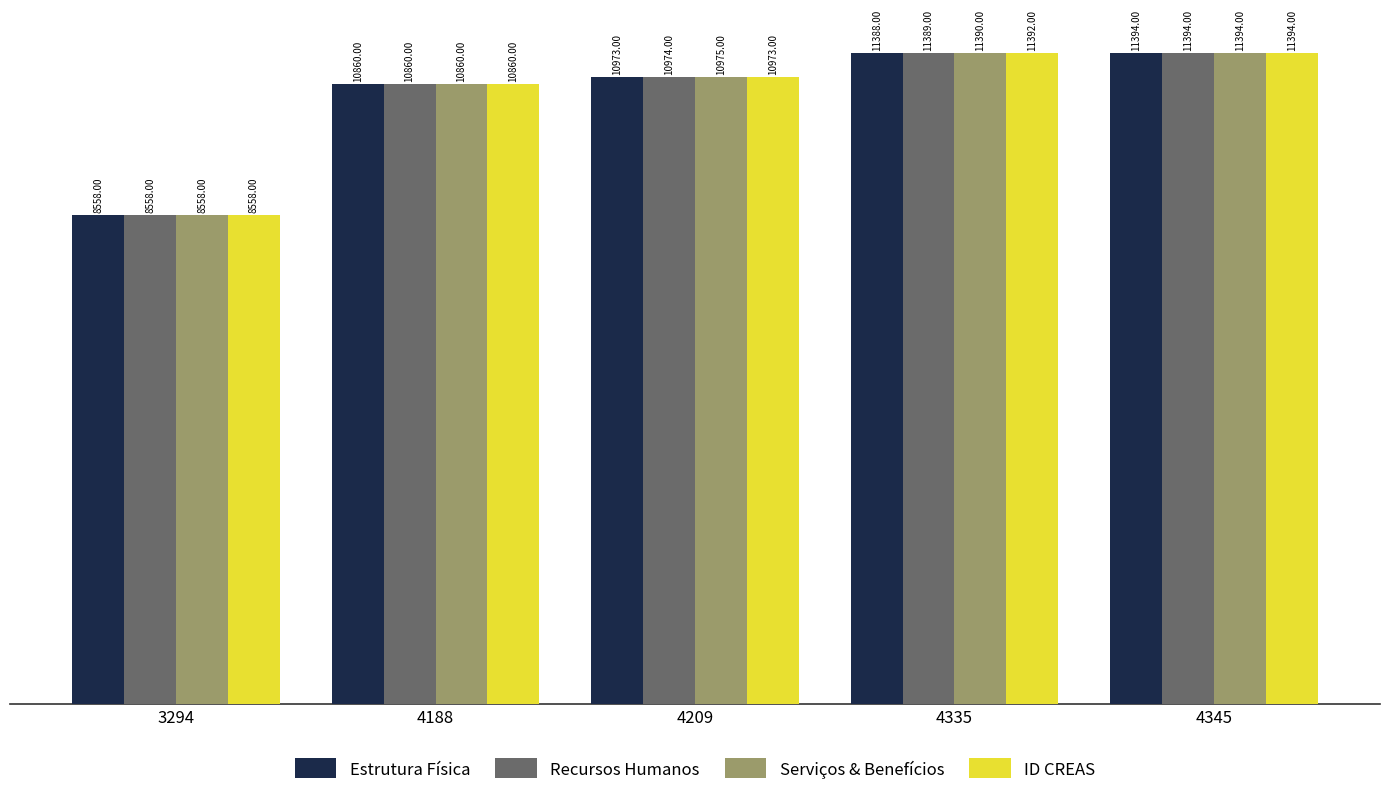

Are the bars horizontal?

No